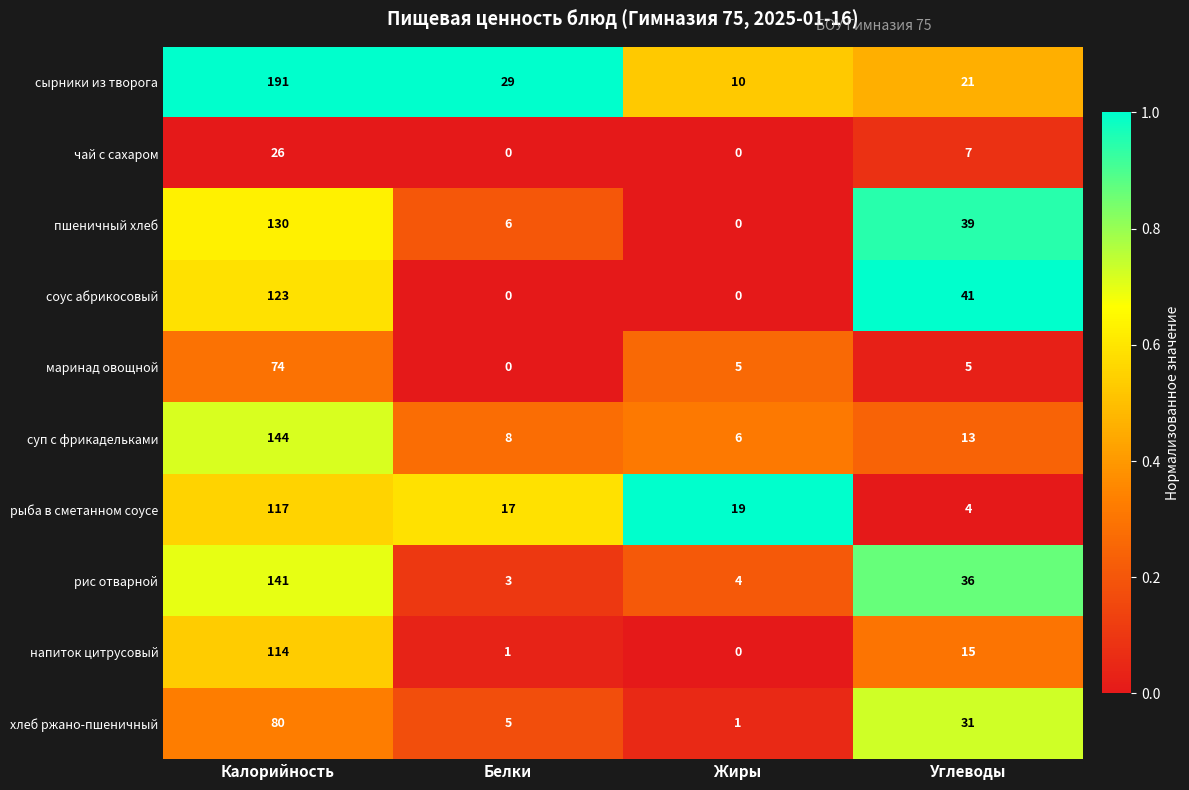

The value of соус абрикосовый at Жиры is -50. True or false?

False